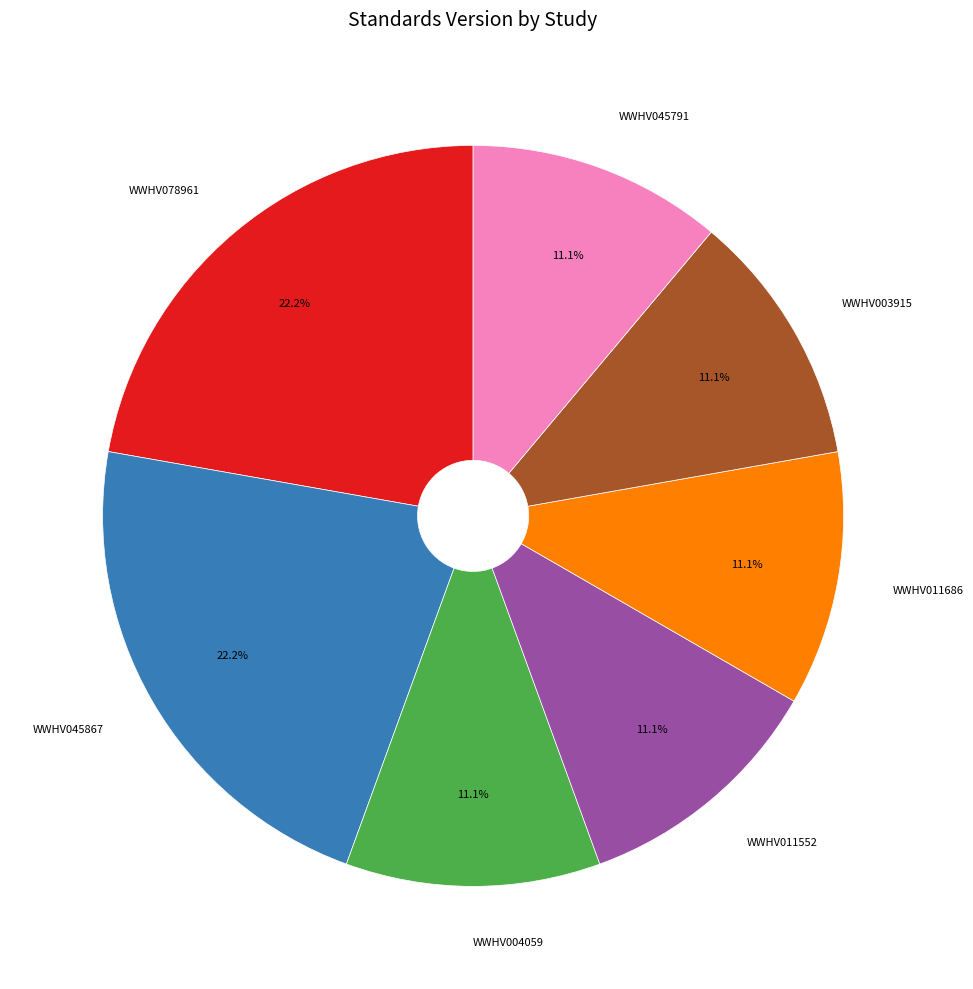

What is the ratio of the value at WWHV011686 to the value at WWHV011552?

1.0